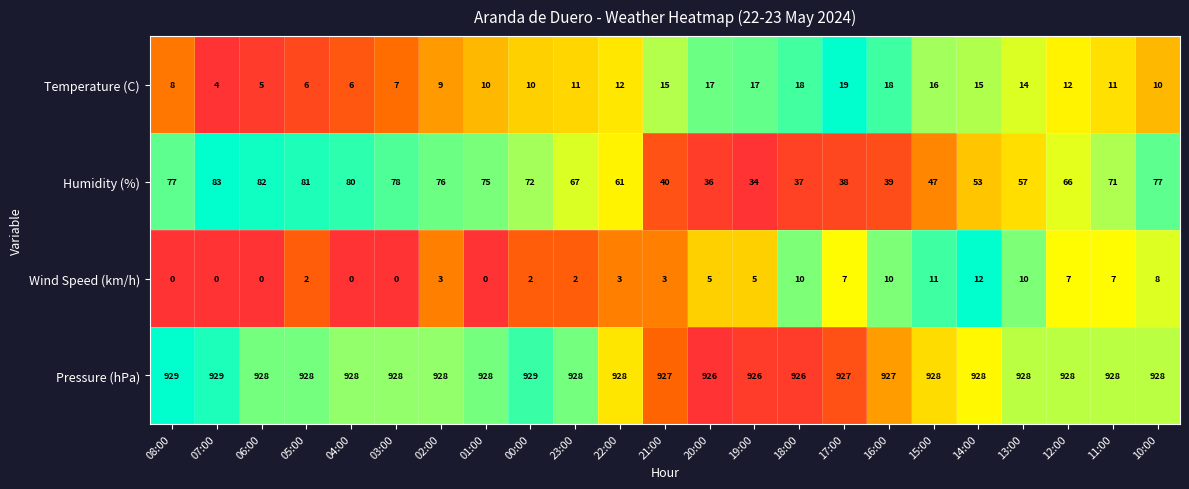

Which series has the widest spread of values?

Humidity (%)